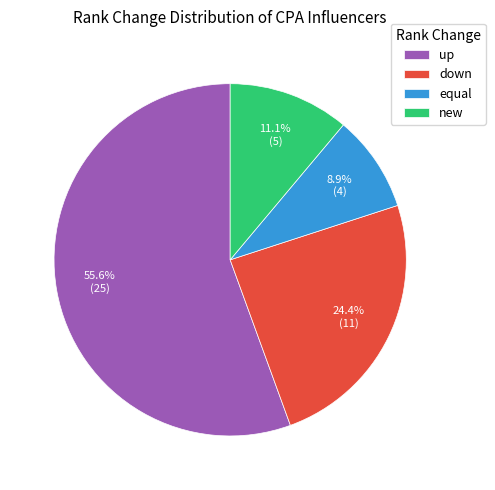

Is the sum of equal and down greater than half?

No